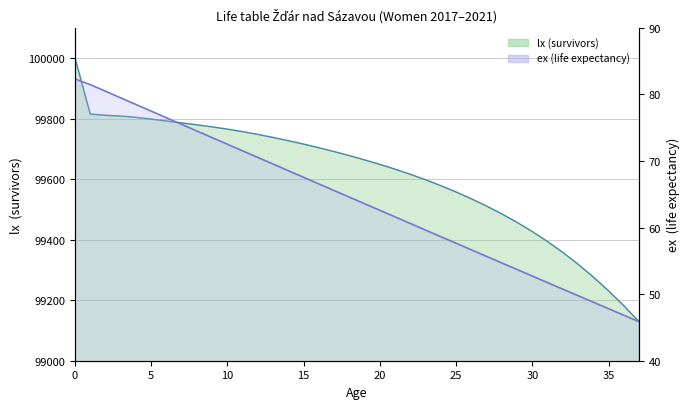

What is the sum of the lx line values at 21 and 24?

199211.1